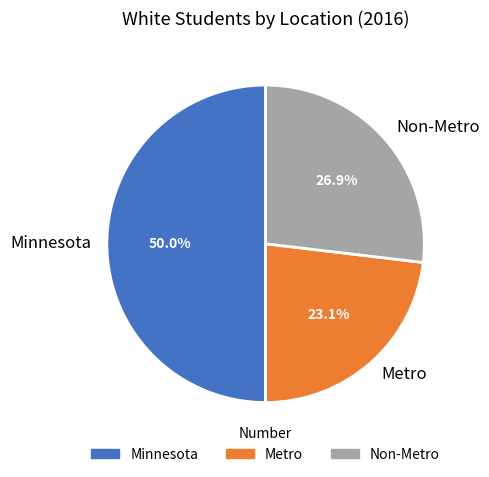

What percentage is the Metro slice, to the nearest percent?

23%